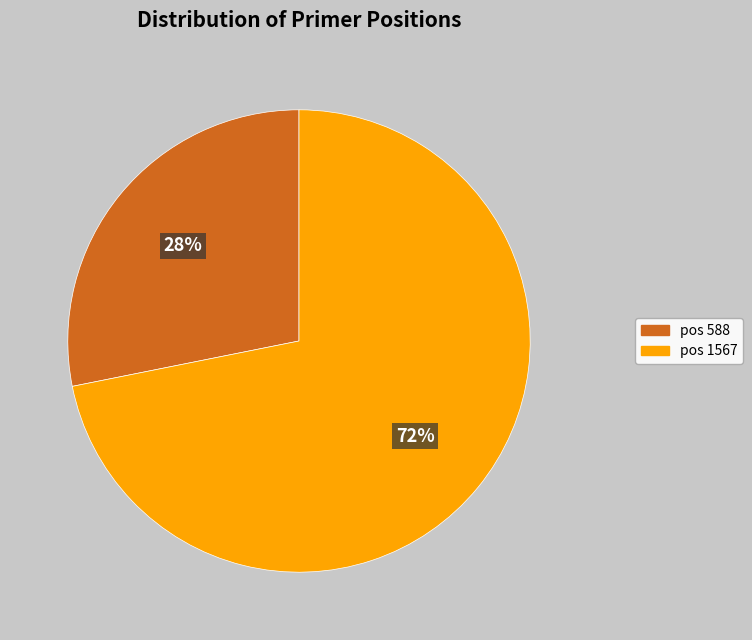

Is there a majority slice in this chart?

Yes